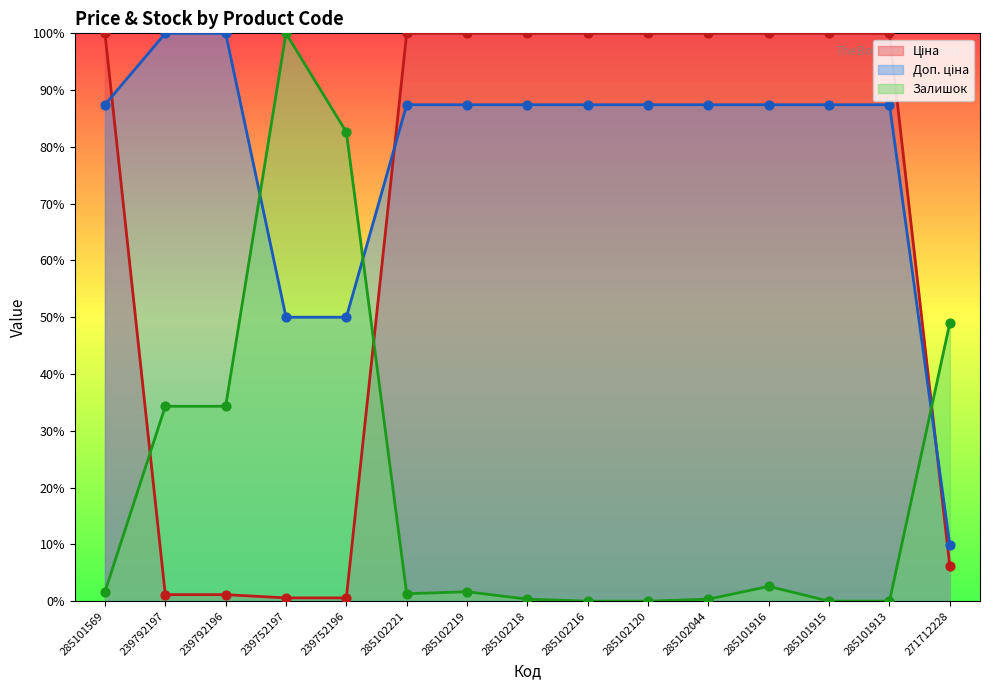

At how many categories does at least one series exceed 19?

15